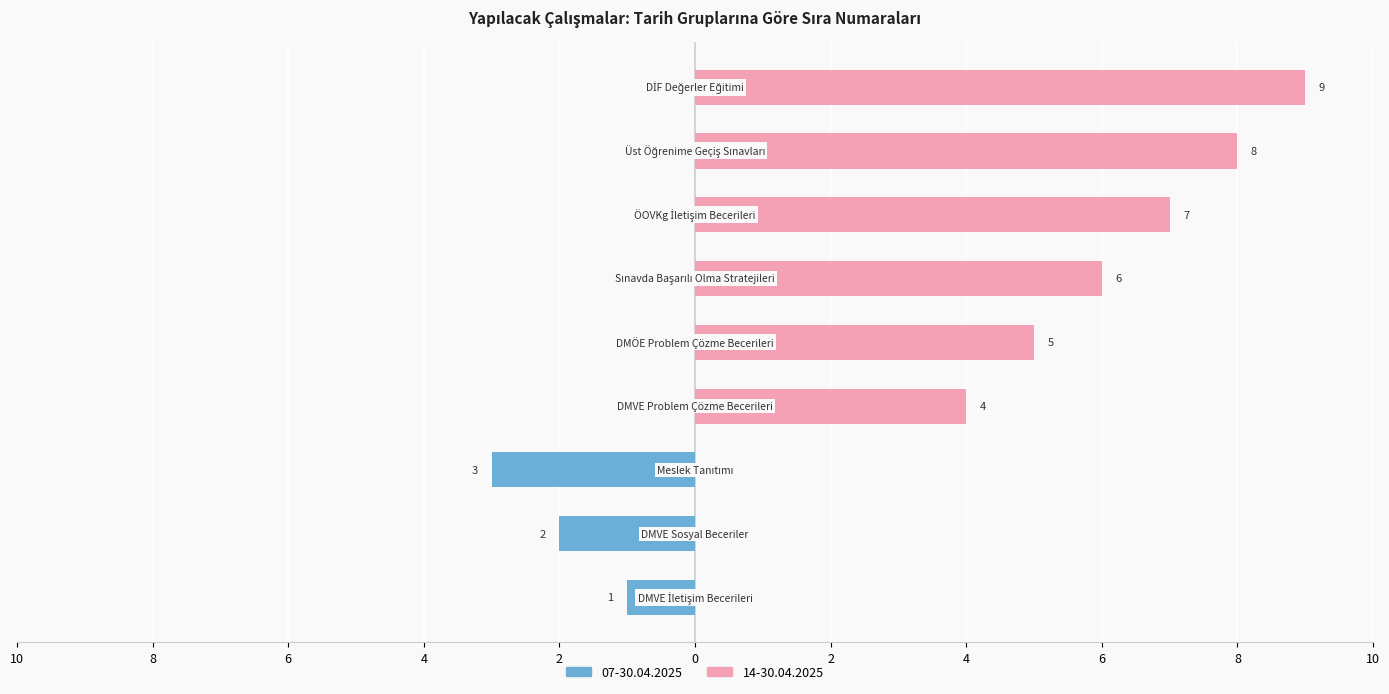

Reading left to right, what are all the values shown in this chart?

07-30.04.2025: -1	-2	-3	0	0	0	0	0	0
14-30.04.2025: 0	0	0	4	5	6	7	8	9